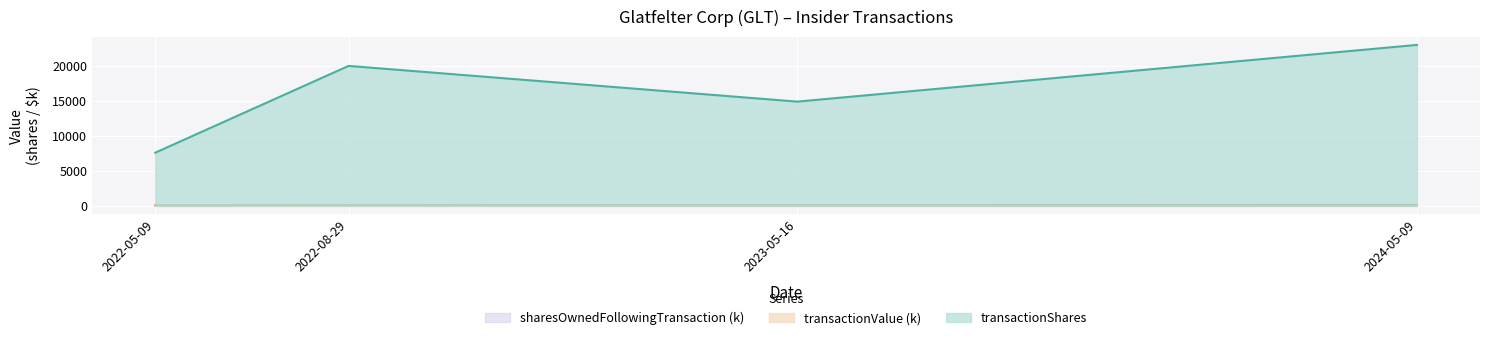

Rank the series by their maximum value, from highest to lowest.

transactionShares, sharesOwnedFollowingTransaction, transactionValue